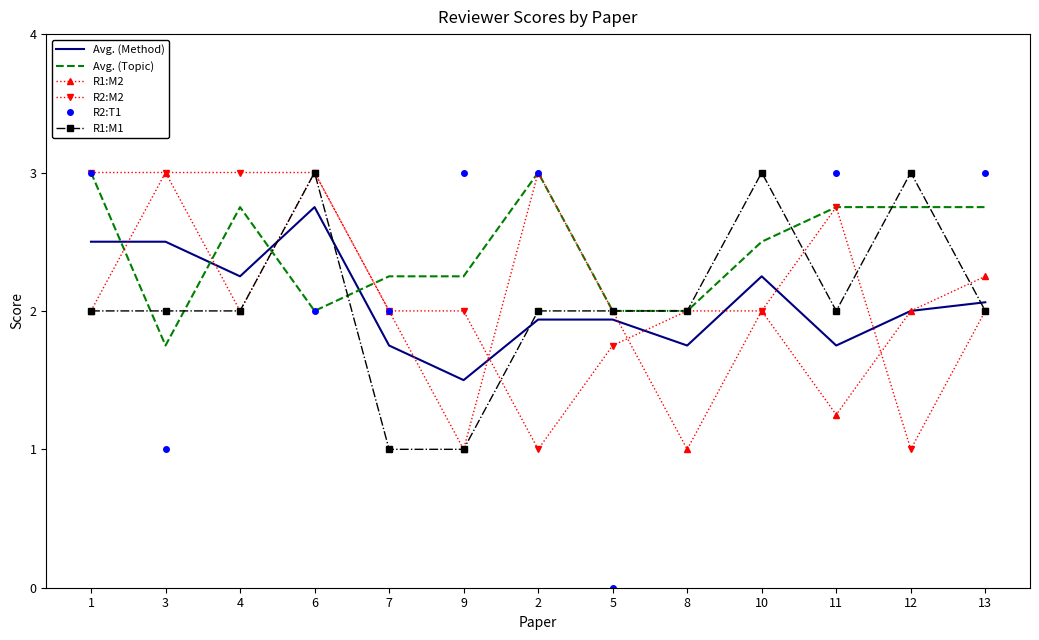

Is the value of Avg. (Method) at 4 greater than the value of Avg. (Topic) at 1?

No